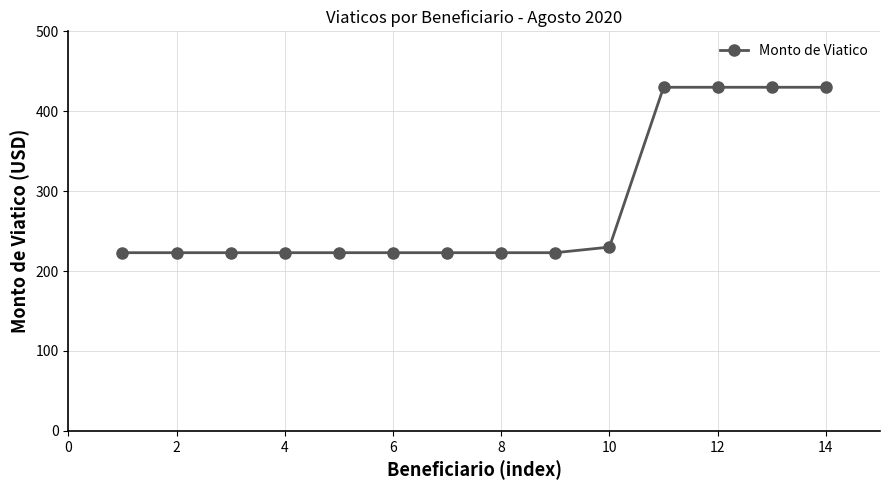

What is the value of the 10th point from the left?

230